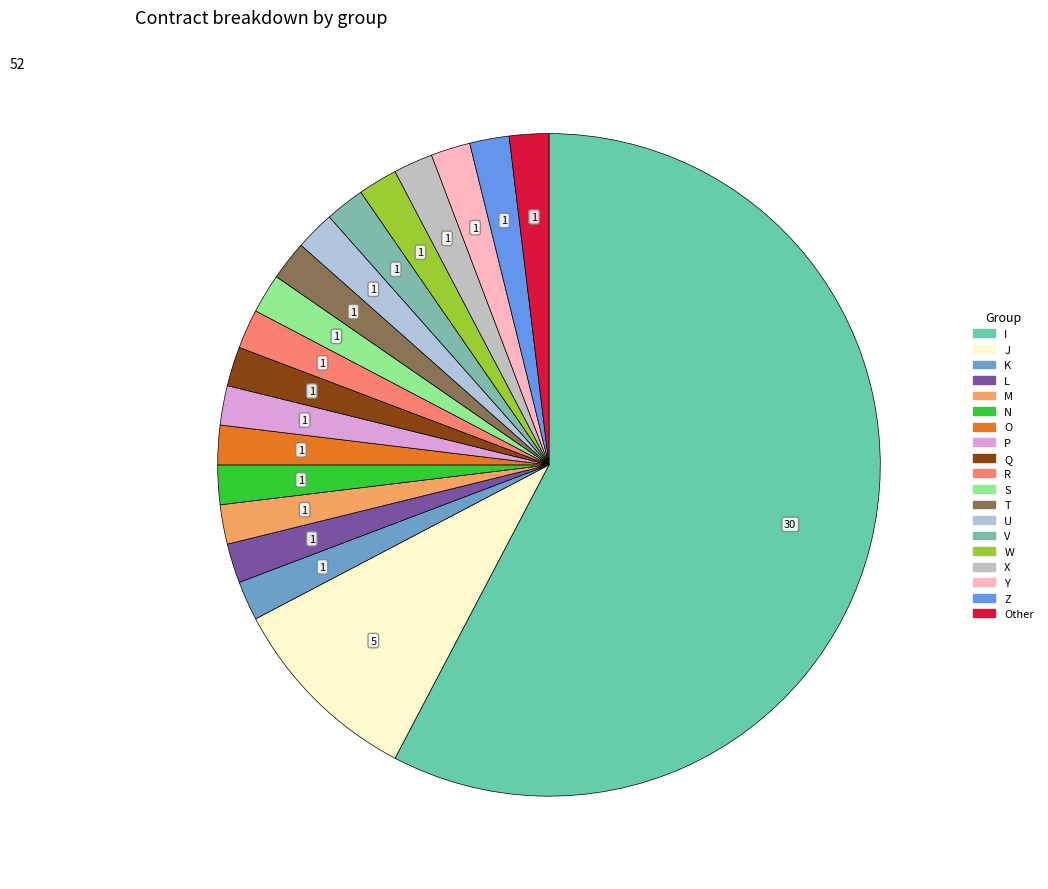

How many slices are in this pie chart?

19